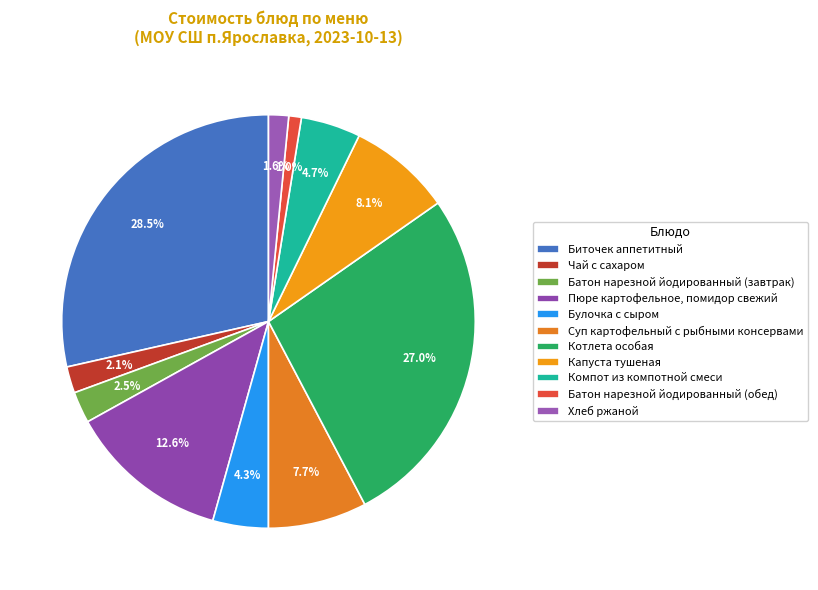

Rank the categories by value from lowest to highest.

Батон нарезной йодированный (обед), Хлеб ржаной, Чай с сахаром, Батон нарезной йодированный (завтрак), Булочка с сыром, Компот из компотной смеси, Суп картофельный с рыбными консервами, Капуста тушеная, Пюре картофельное, помидор свежий, Котлета особая, Биточек аппетитный